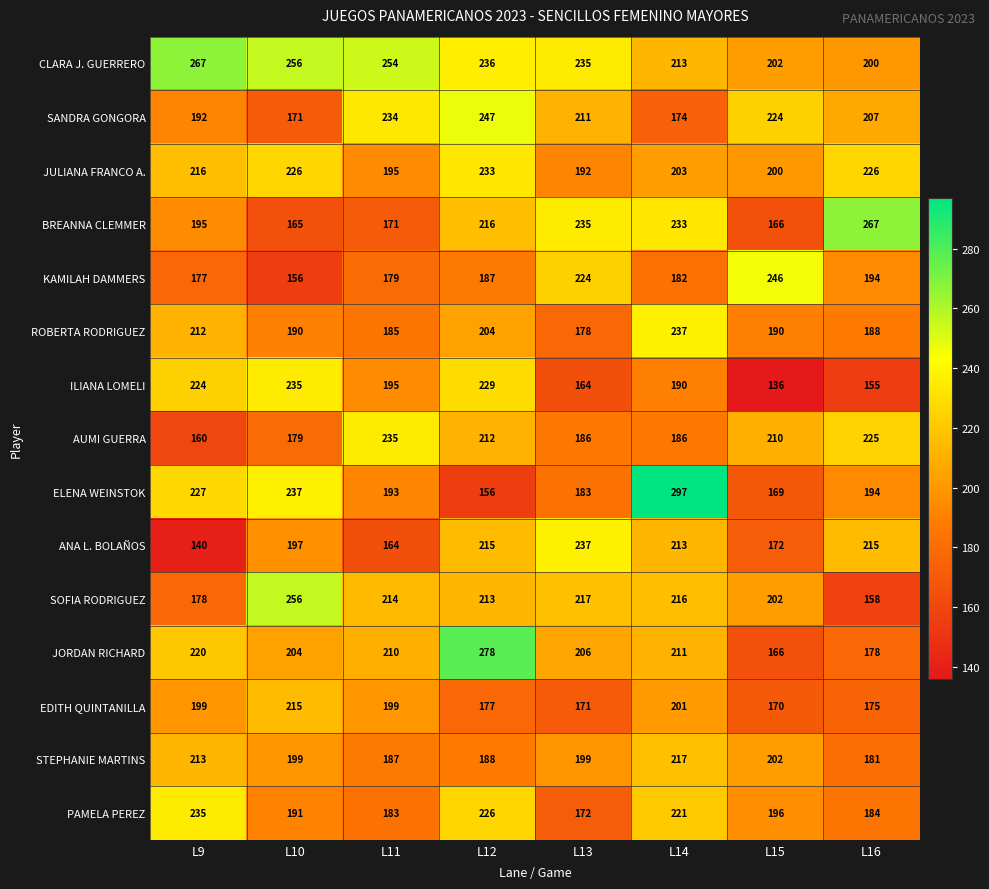

List the labels in order of JORDAN RICHARD value, largest first.

L12, L9, L14, L11, L13, L10, L16, L15